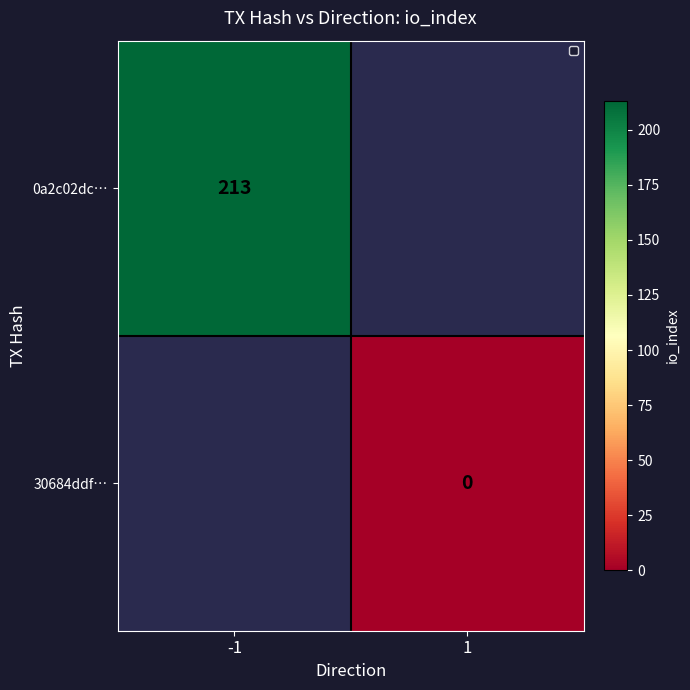

Is the value of 0a2c02dc… at -1 greater than the value of 30684ddf… at -1?

No